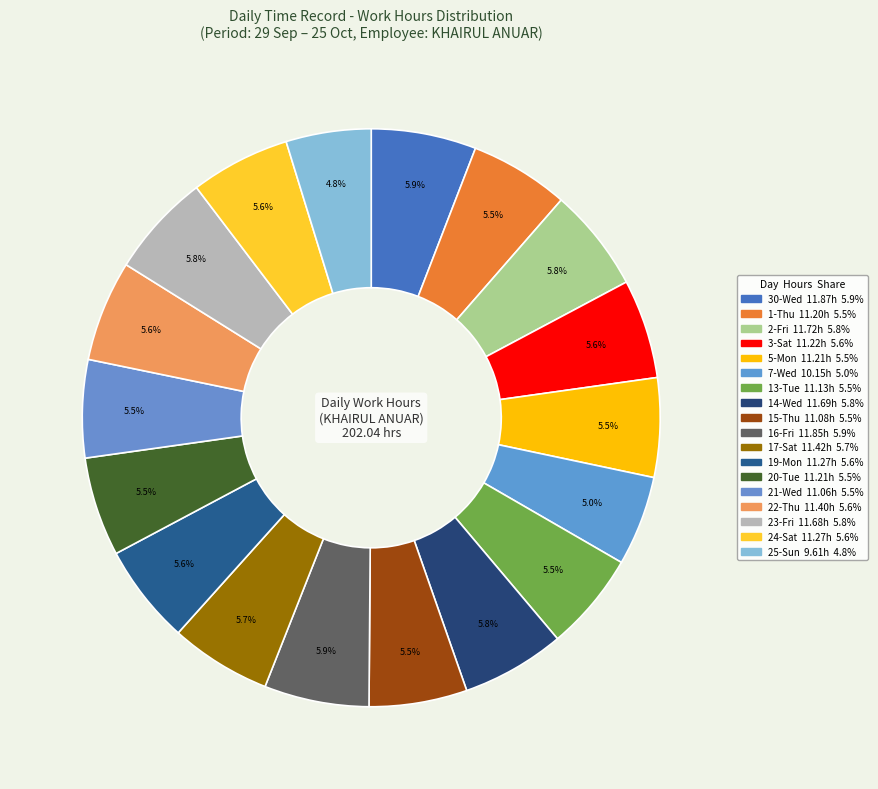

Is it true that 24-Sat is 6% of the pie?

True